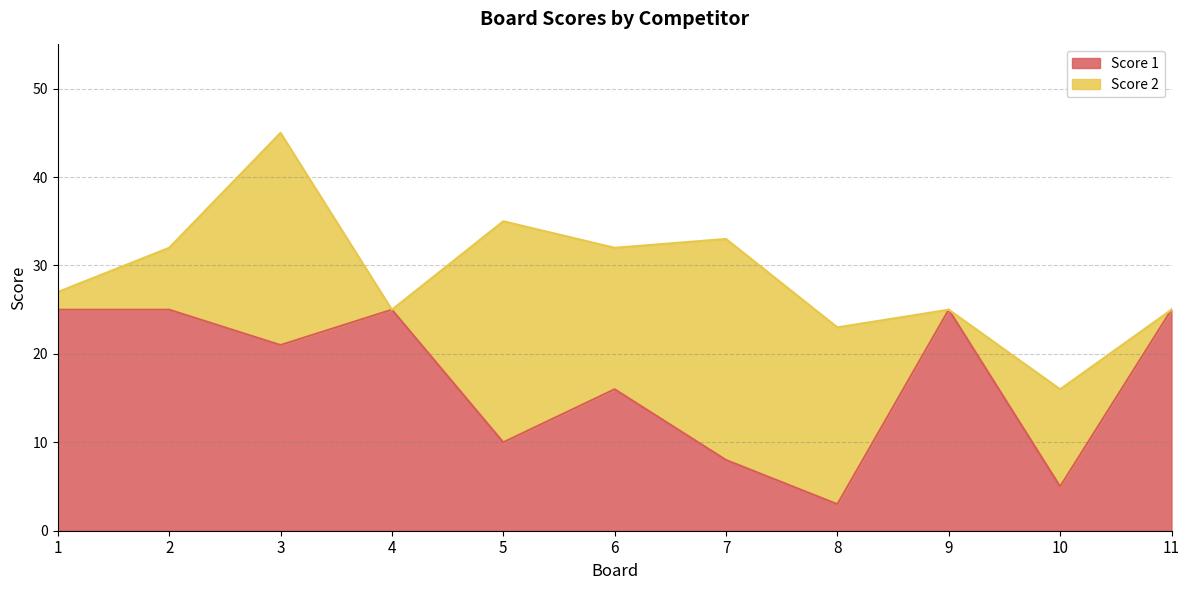

Reading right to left, what are all the values shown in this chart?

11=25	10=5	9=25	8=3	7=8	6=16	5=10	4=25	3=21	2=25	1=25